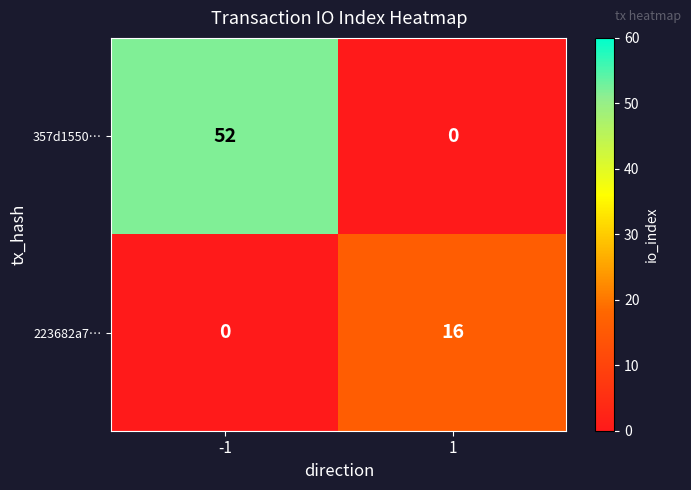

Reading left to right, transcribe all the data shown in this chart.

357d1550…: -1=52	1=0
223682a7…: -1=0	1=16